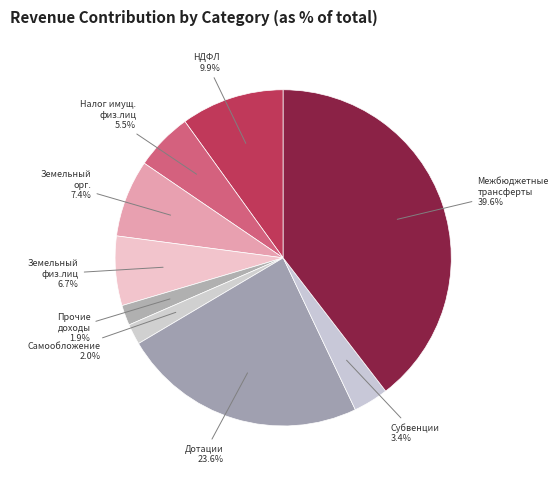

What is the total percentage of Налог имущ. физ.лиц and Межбюджетные трансферты?

45.1%